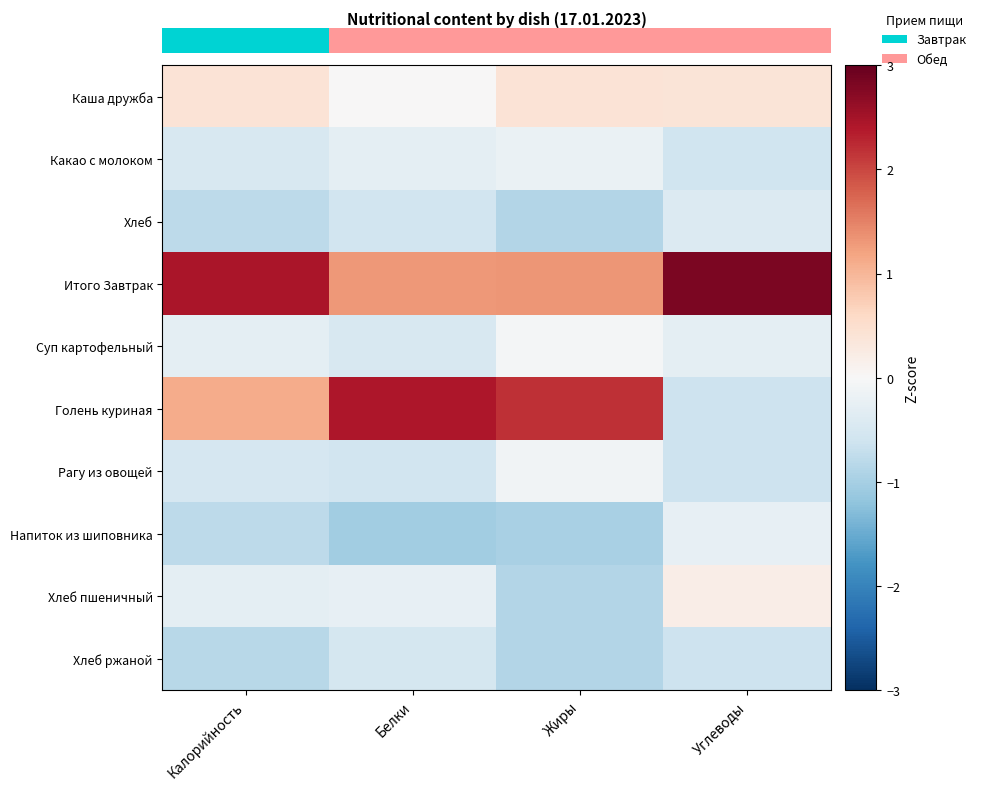

What is the difference between the highest and lowest values at Углеводы?

3.5